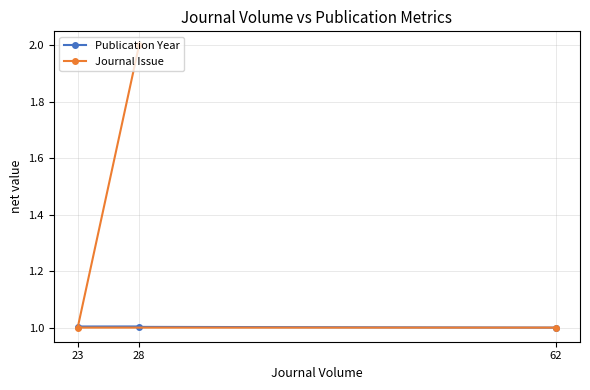

Read the Journal Issue value at 28.

2.0